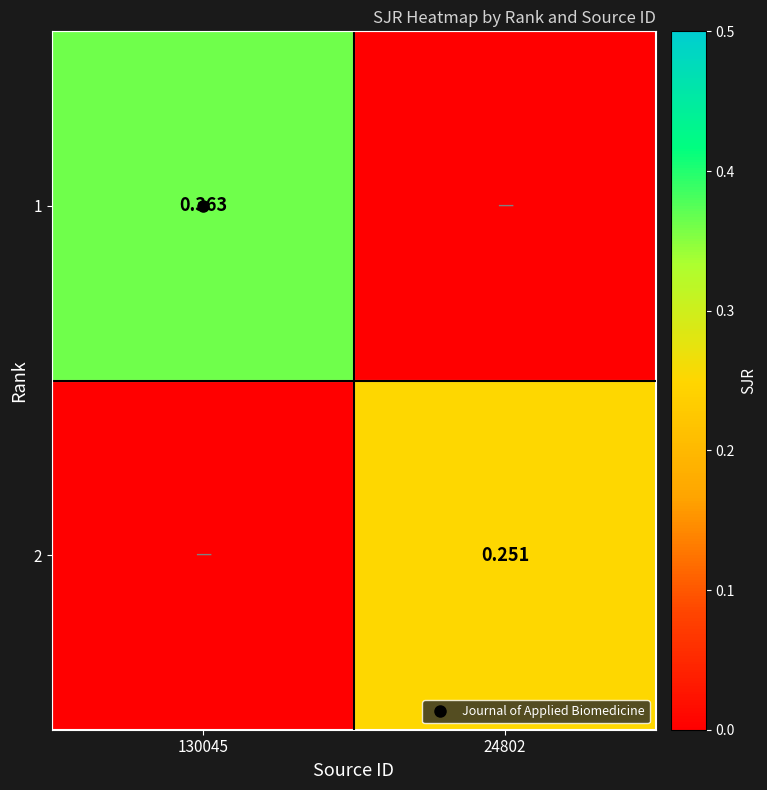

The value of 1 at 130045 is 0.4. True or false?

True